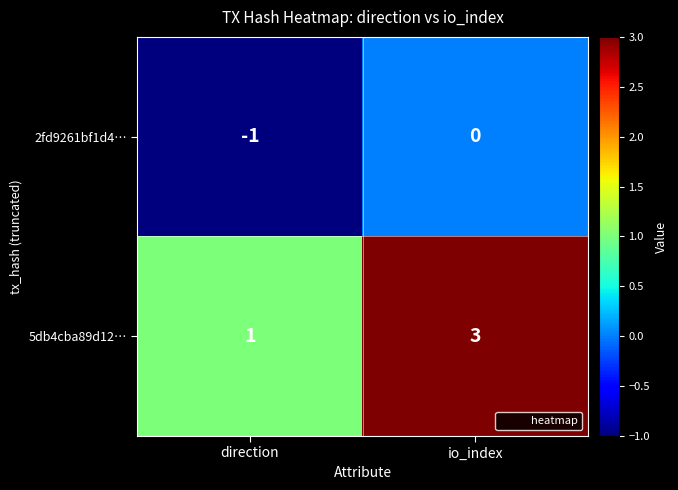

Which series has the largest range (max minus min)?

5db4cba89d12…